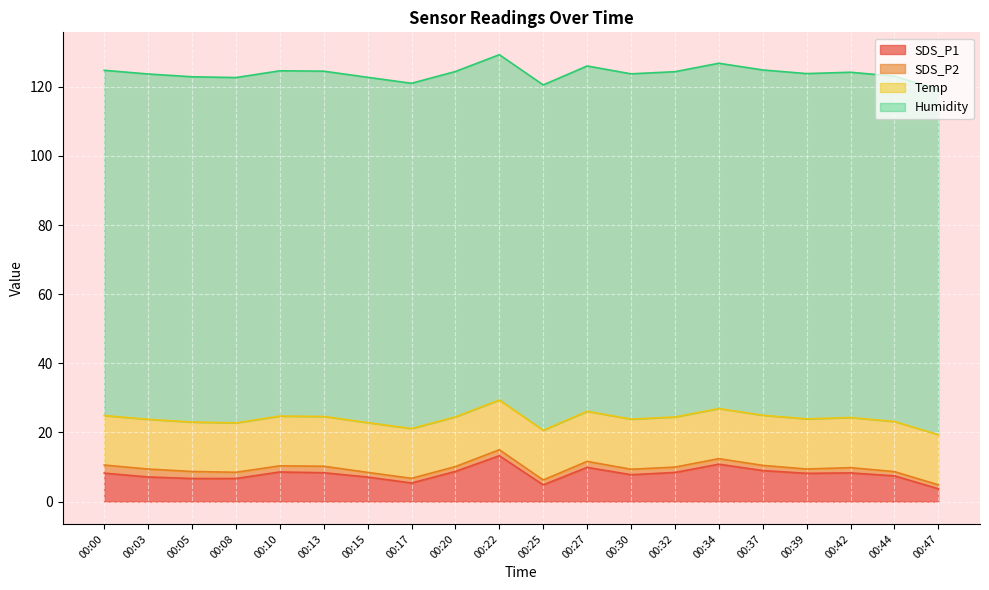

At how many categories does at least one series exceed 30?

20